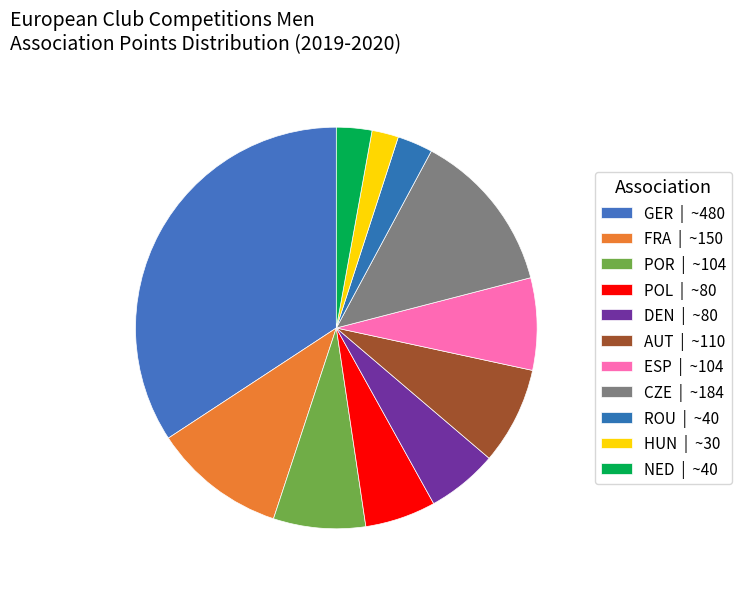

How many slices are in this pie chart?

11